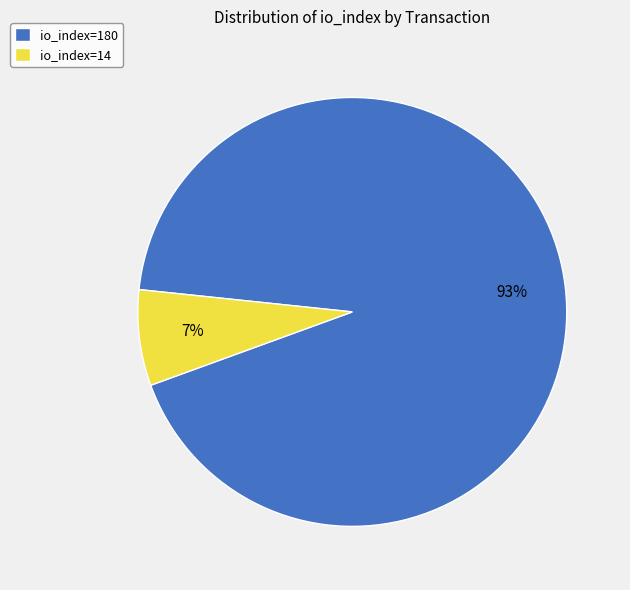

Count the number of slices in the pie.

2